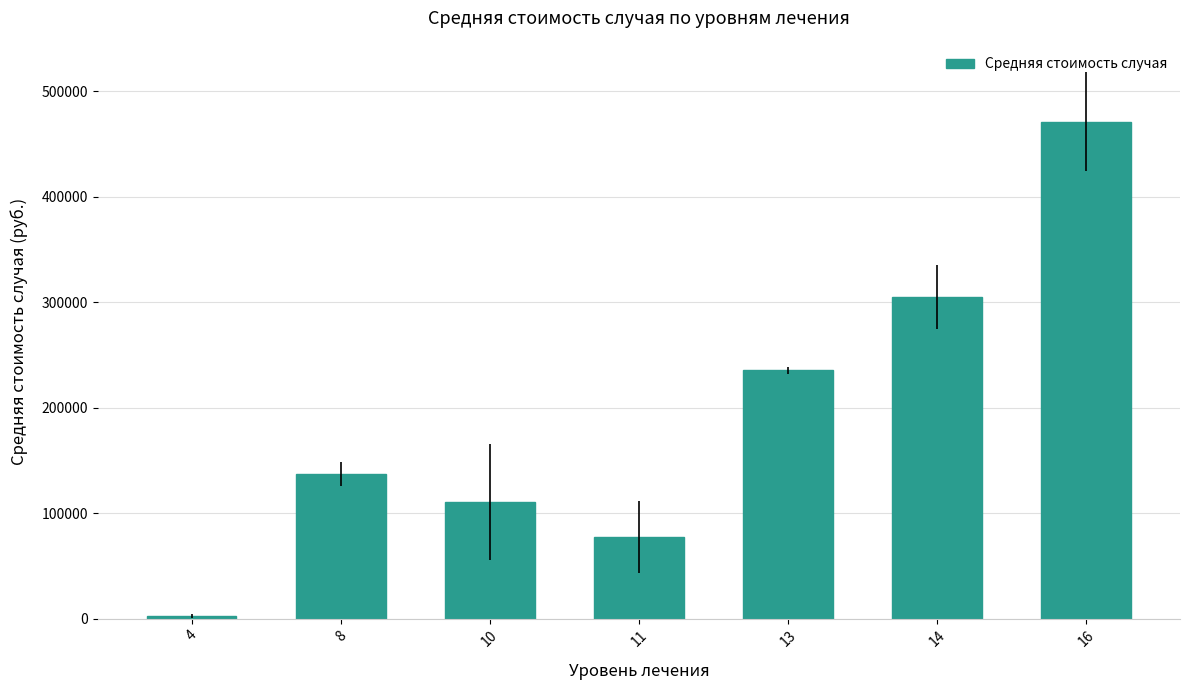

How many bars are there in total?

7